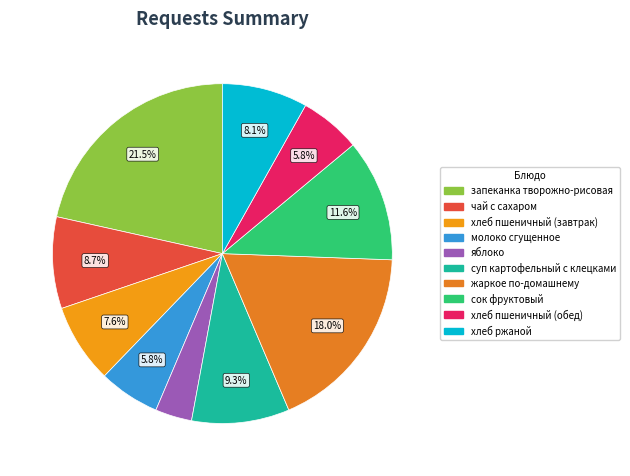

Does запеканка творожно-рисовая account for over 50% of the chart?

No